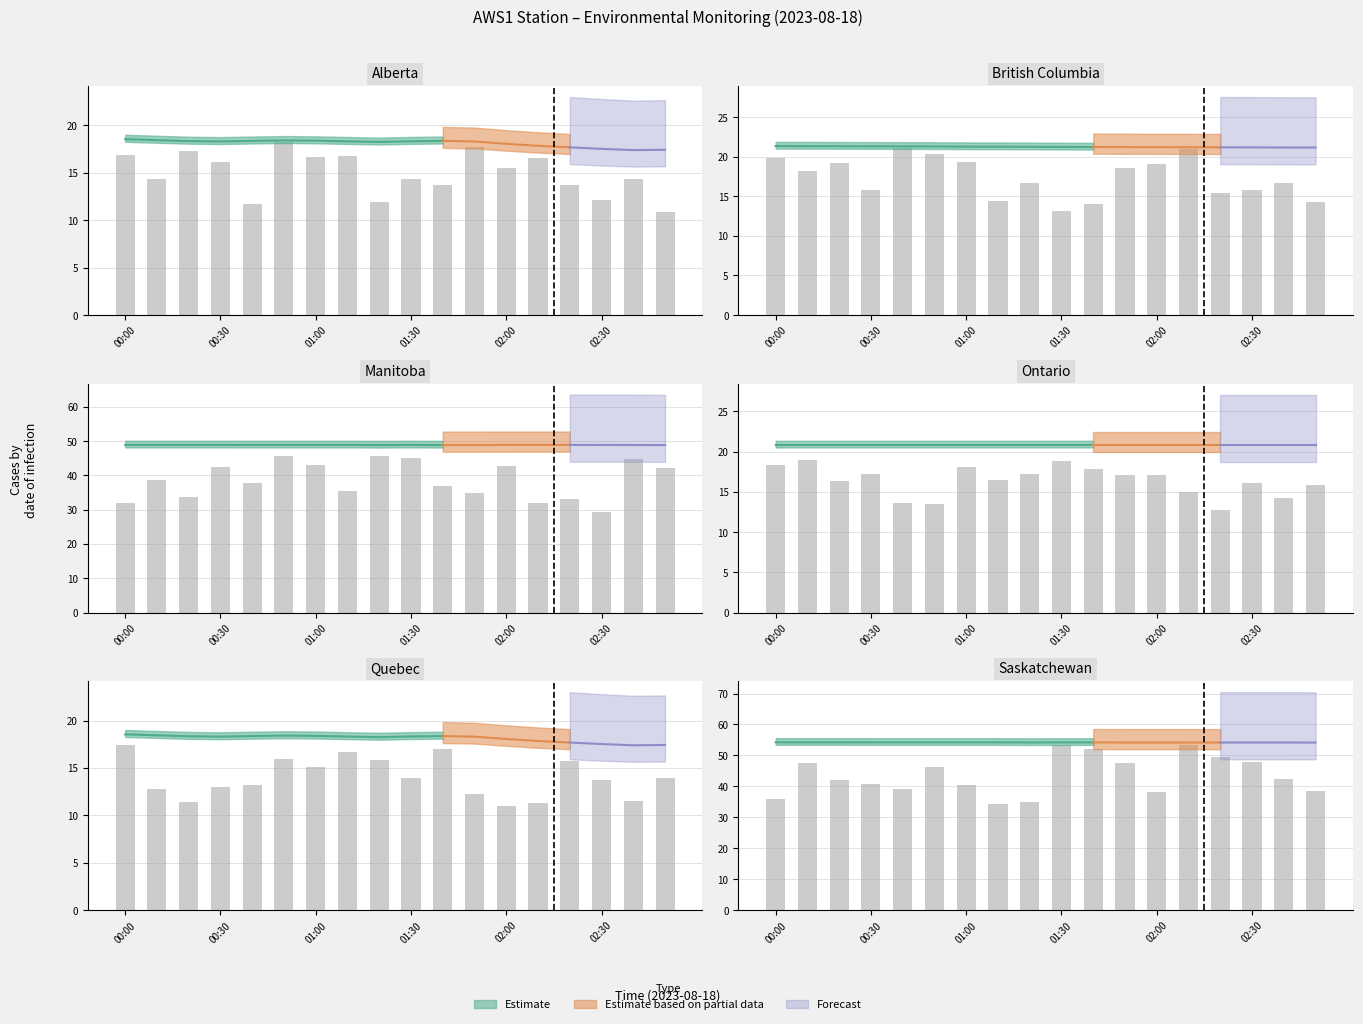

Which category has the lowest value across all series?

02:40